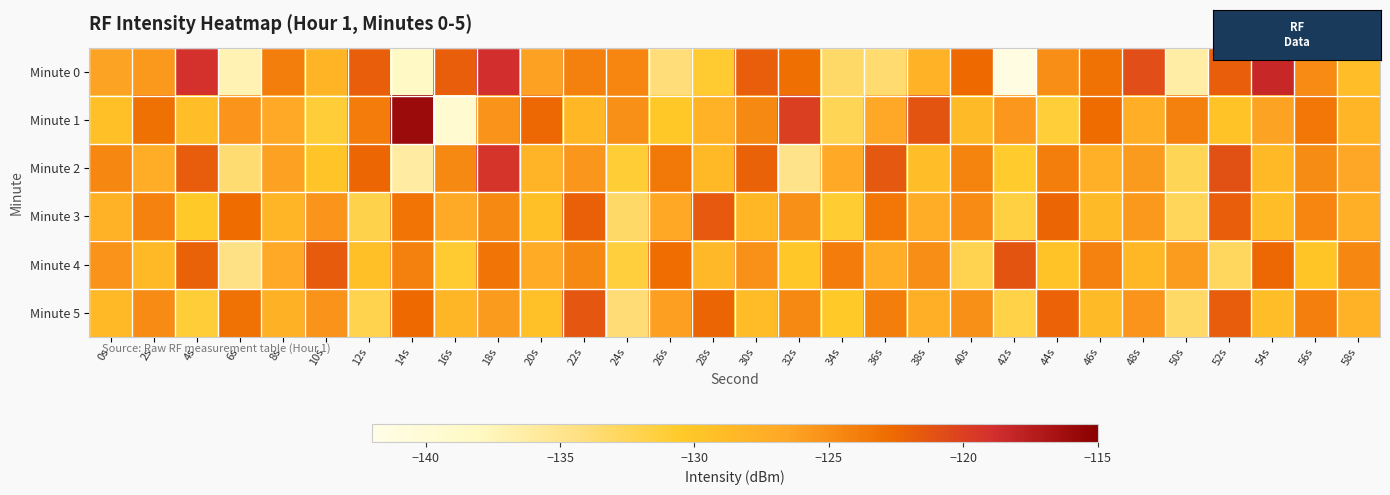

At which category does the chart reach its minimum across all series?

42s